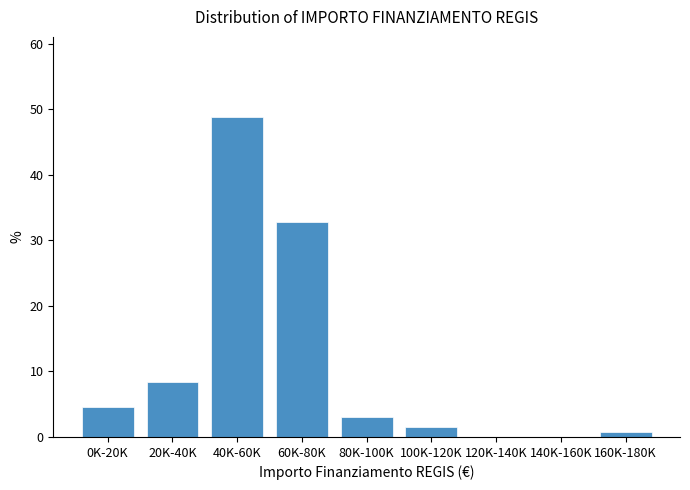

Reading left to right, what are all the values shown in this chart?

0K-20K=4.6	20K-40K=8.4	40K-60K=48.9	60K-80K=32.8	80K-100K=3.1	100K-120K=1.5	120K-140K=0.0	140K-160K=0.0	160K-180K=0.8